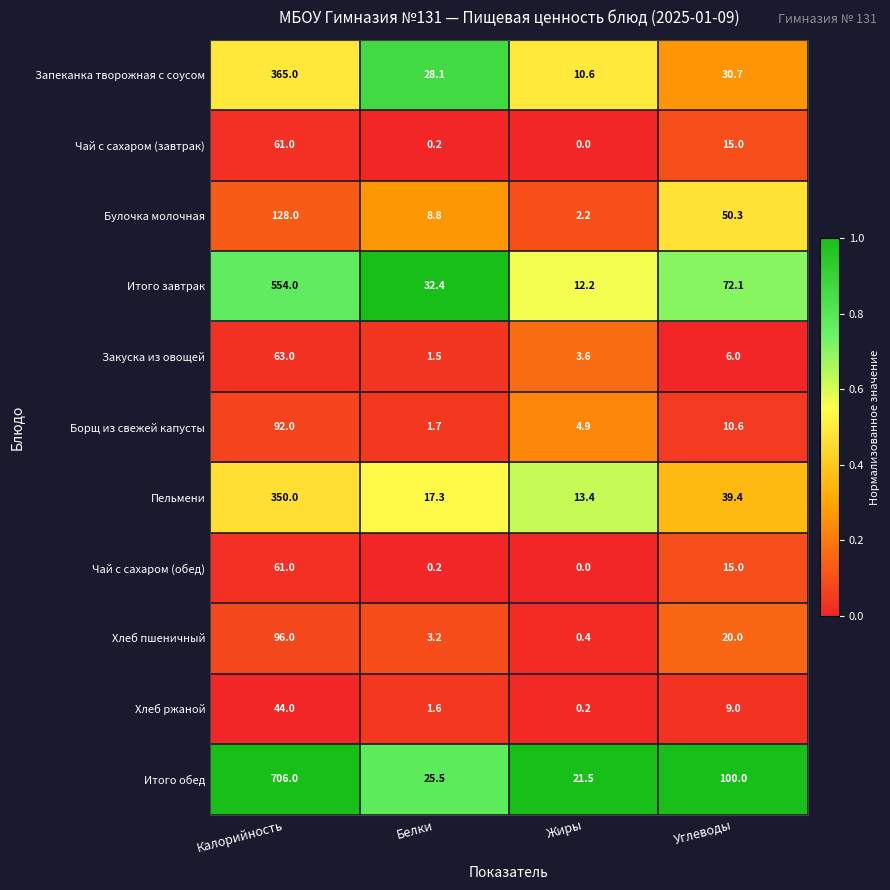

What is the total value across all series at Белки?

120.5